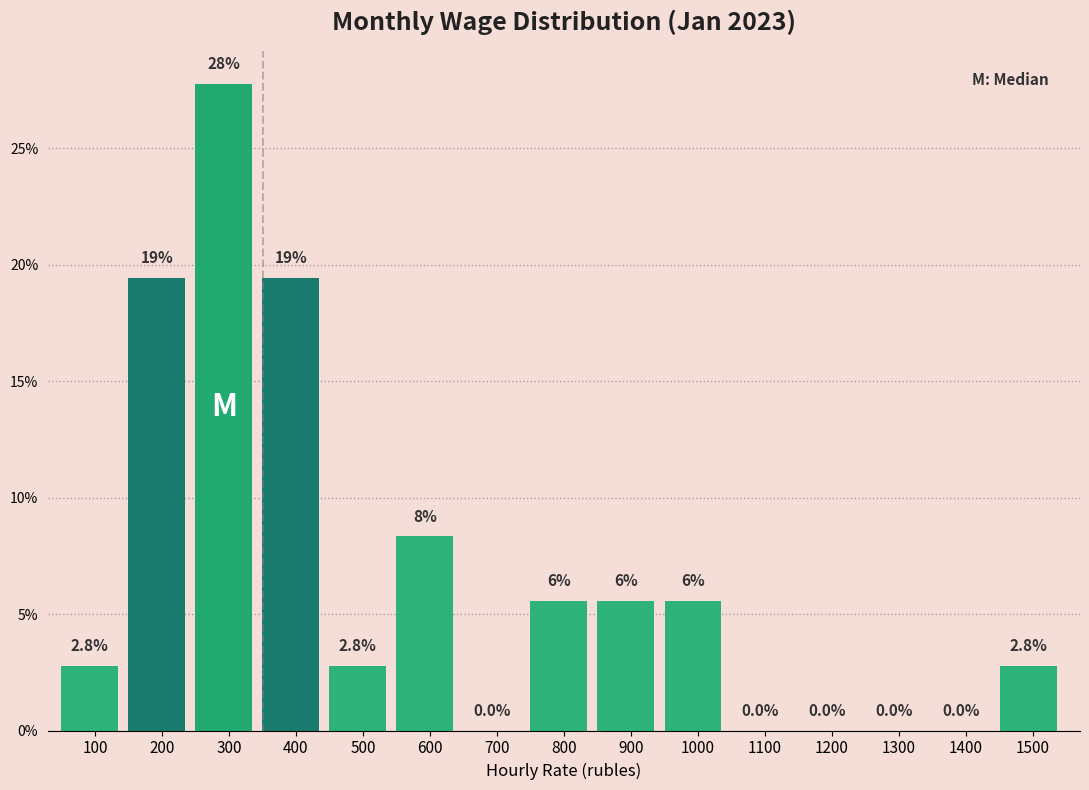

At which label is the value closest to 13?

600